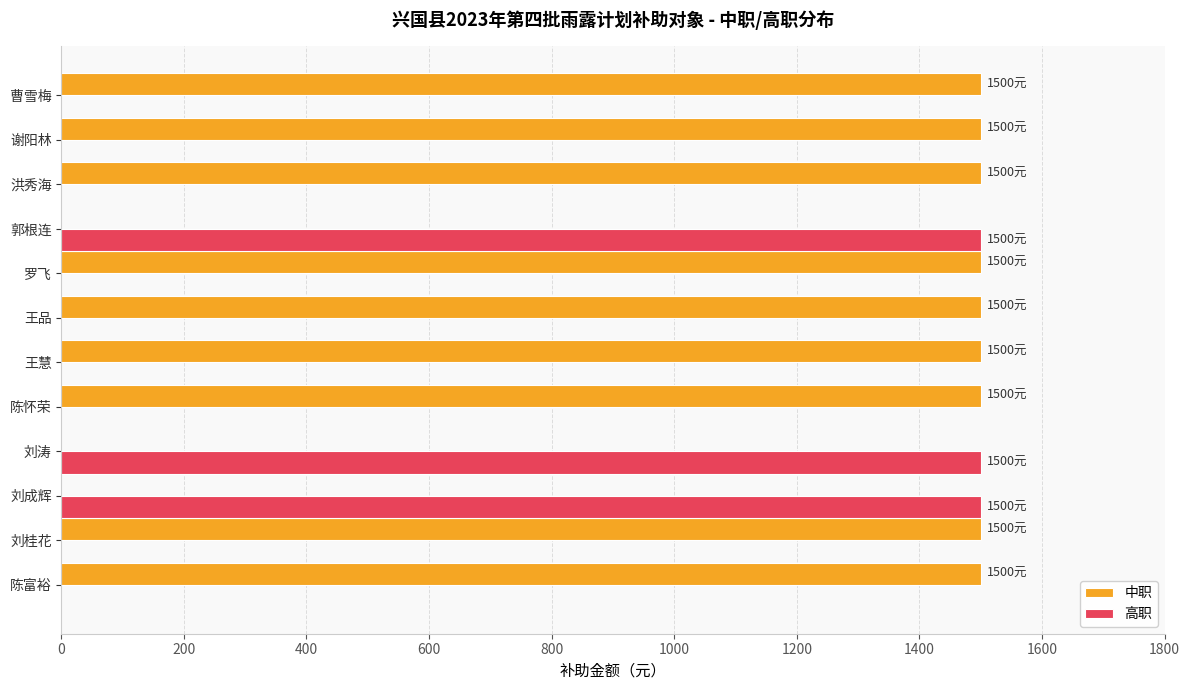

What is the sum of all 中职 values?

13500